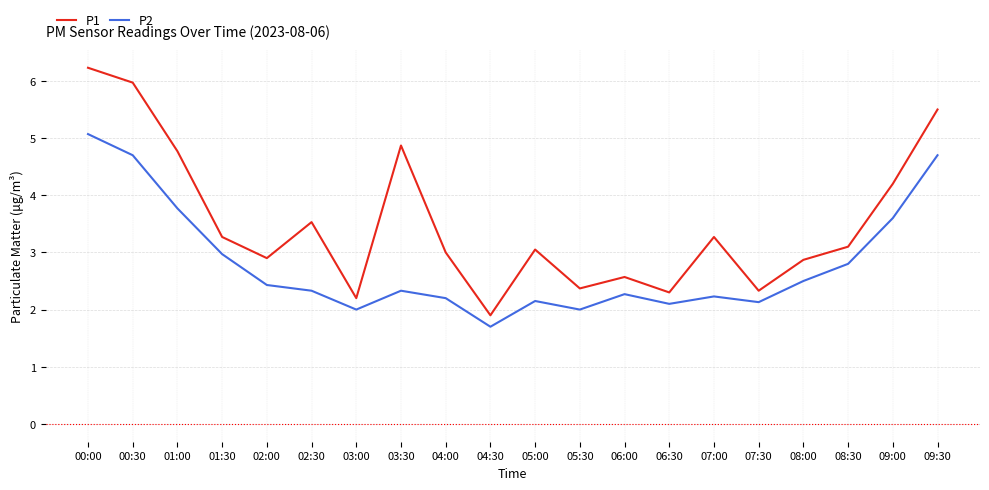

What is the highest value of the P2 series?

5.1